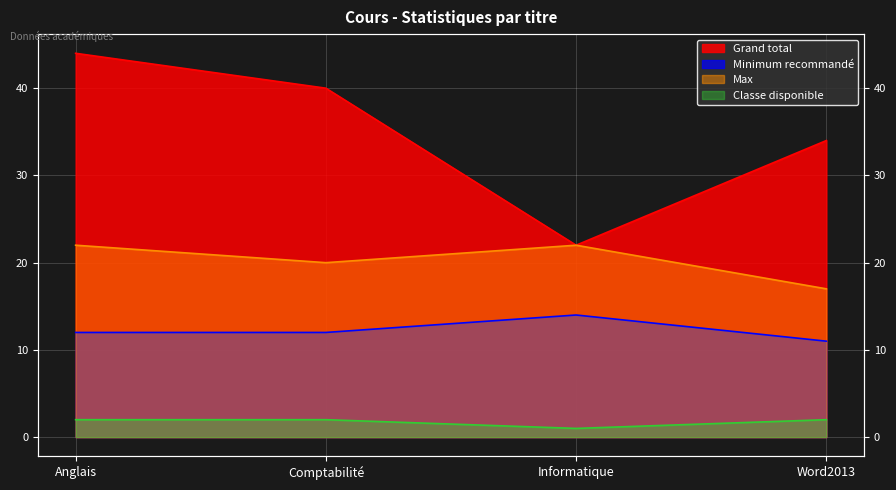

The value of Max at Word2013 is 17. True or false?

True